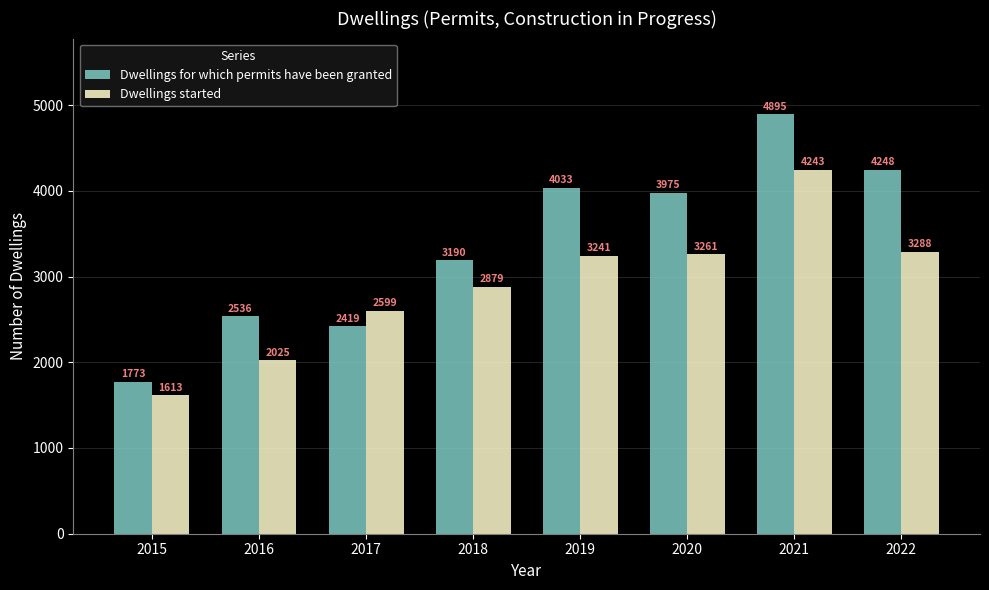

Reading left to right, list all the values displayed in this chart.

Dwellings for which permits have been granted: 2015=1773	2016=2536	2017=2419	2018=3190	2019=4033	2020=3975	2021=4895	2022=4248
Dwellings started: 2015=1613	2016=2025	2017=2599	2018=2879	2019=3241	2020=3261	2021=4243	2022=3288